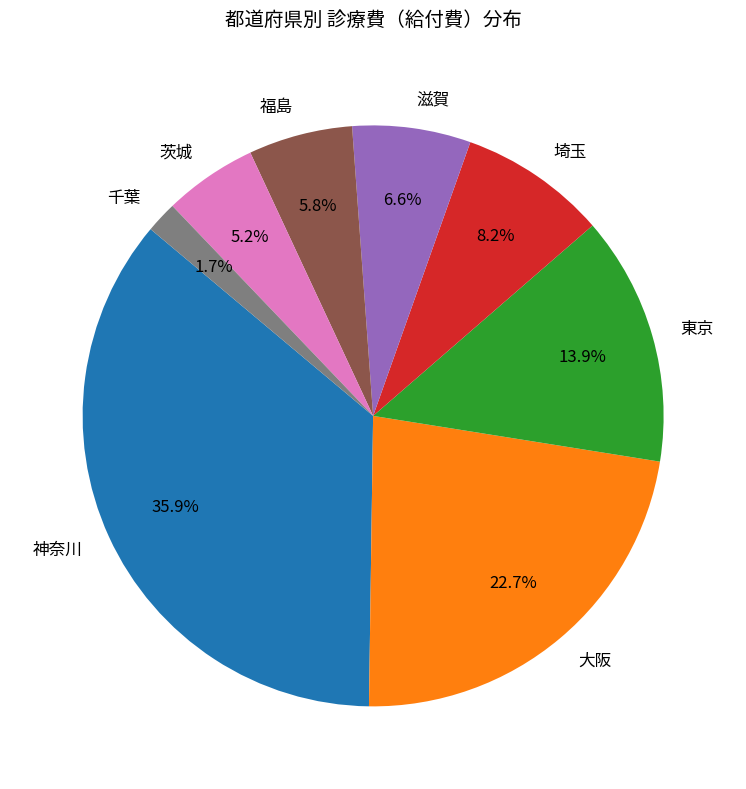

To the nearest percent, what is the difference between the largest and smallest slice percentages?

34%